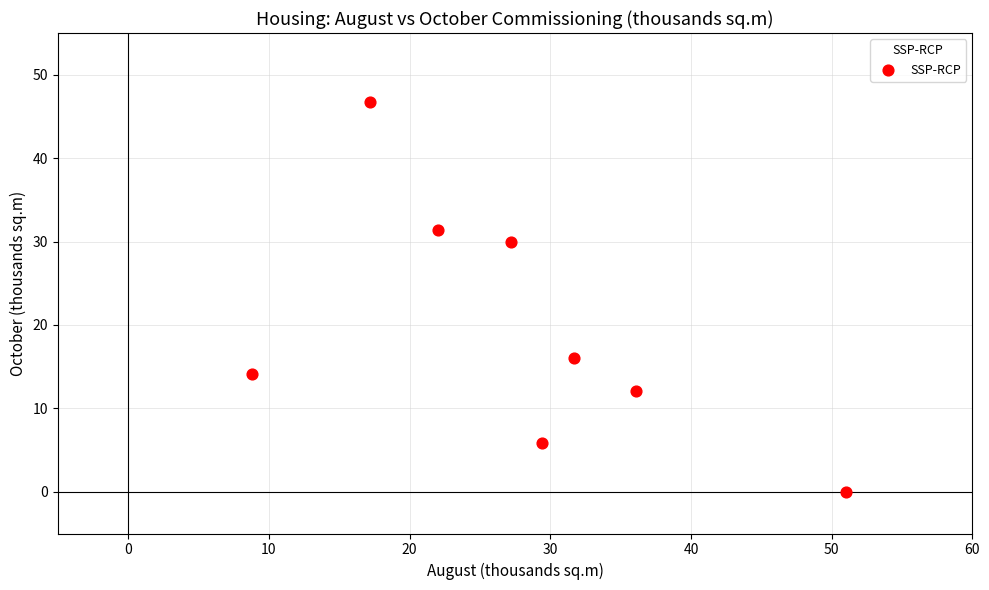

What is the average Y value?

19.5